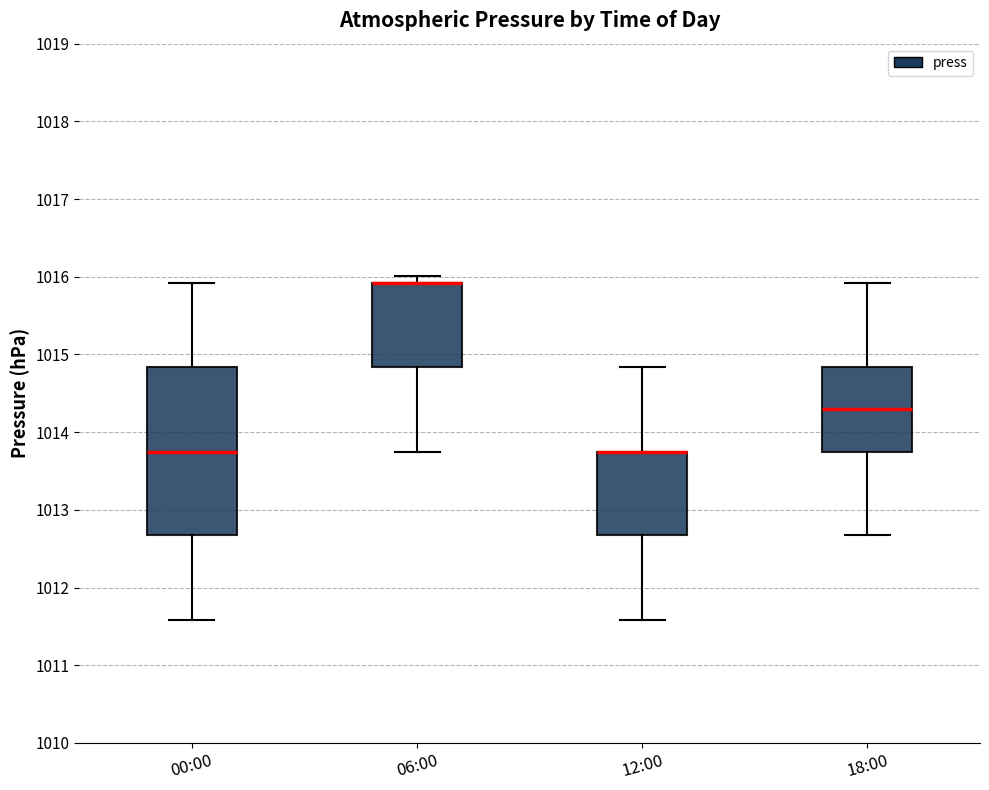

Reading left to right, transcribe this box plot: for each box, give where its median line is, the range the box spans, and where its two whiskers end, as read against the y-axis. The values are not printed on the chart, so give them approximately, as read against the axis.

00:00: median 1013.8, box 1012.7 to 1014.8, whiskers 1011.6 to 1015.9
06:00: median 1015.9 (drawn on the box's upper edge), box 1014.8 to 1015.9, whiskers 1013.8 to 1016.0
12:00: median 1013.8 (drawn on the box's upper edge), box 1012.7 to 1013.8, whiskers 1011.6 to 1014.8
18:00: median 1014.3, box 1013.8 to 1014.8, whiskers 1012.7 to 1015.9